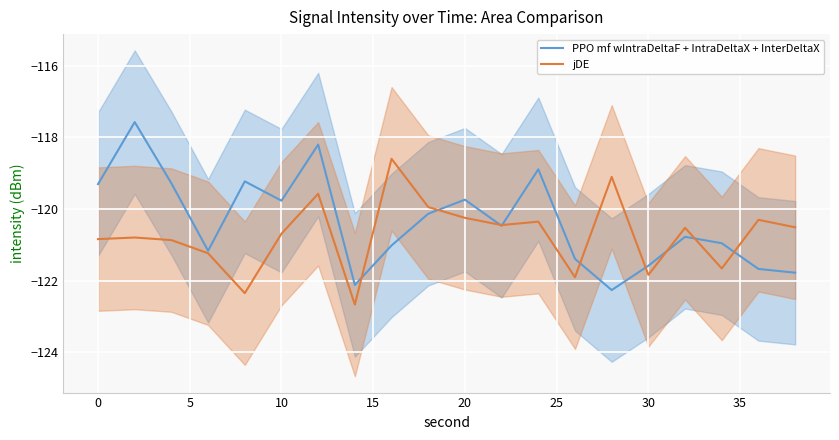

Rank the series by their average value, from lowest to highest.

jDE, PPO mf wIntraDeltaF + IntraDeltaX + InterDeltaX